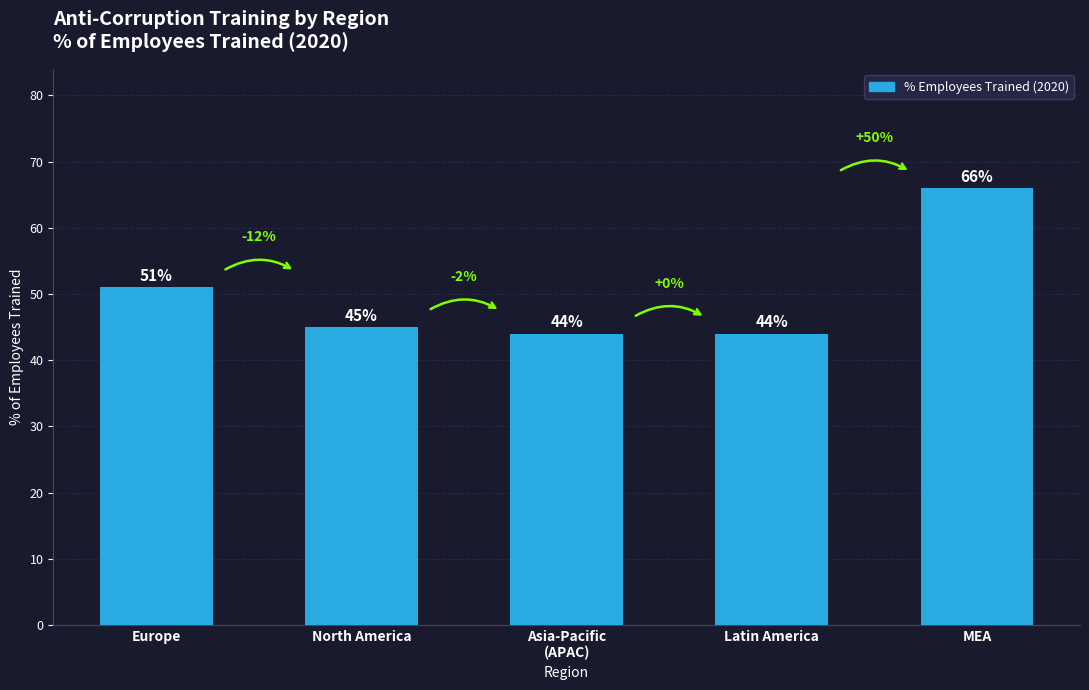

The chart shows a value of 44 at Asia-Pacific
(APAC). True or false?

True